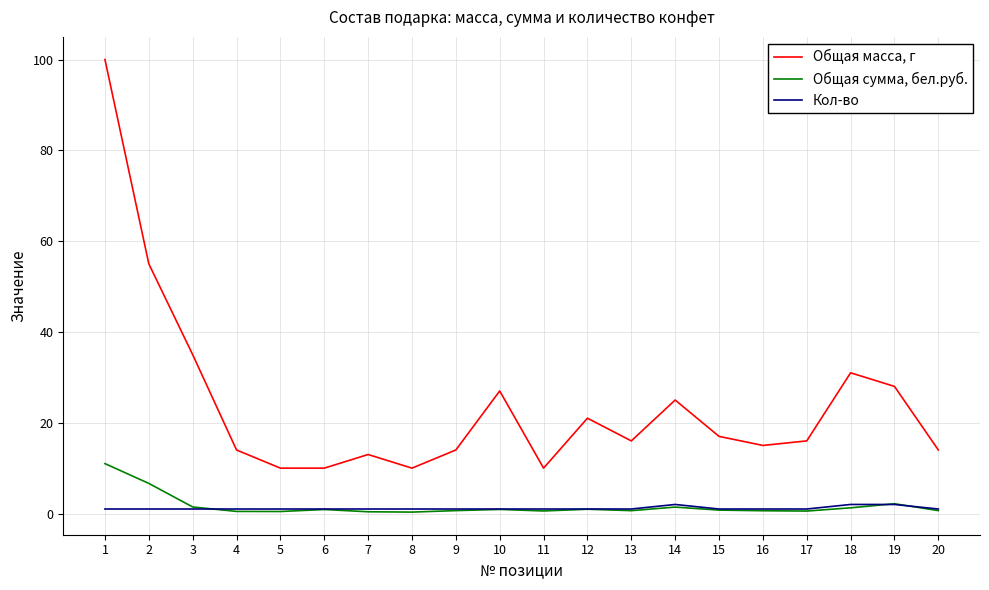

Is this an area chart (filled region under the line)?

No